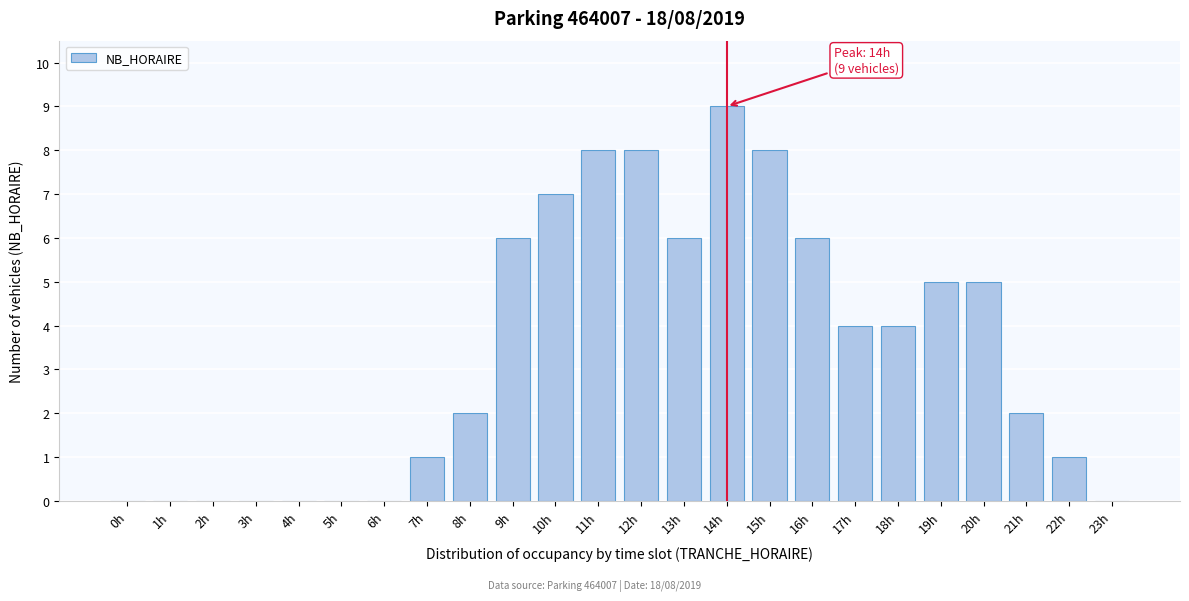

Reading right to left, extract all data points from this chart.

23h=0	22h=1	21h=2	20h=5	19h=5	18h=4	17h=4	16h=6	15h=8	14h=9	13h=6	12h=8	11h=8	10h=7	9h=6	8h=2	7h=1	6h=0	5h=0	4h=0	3h=0	2h=0	1h=0	0h=0